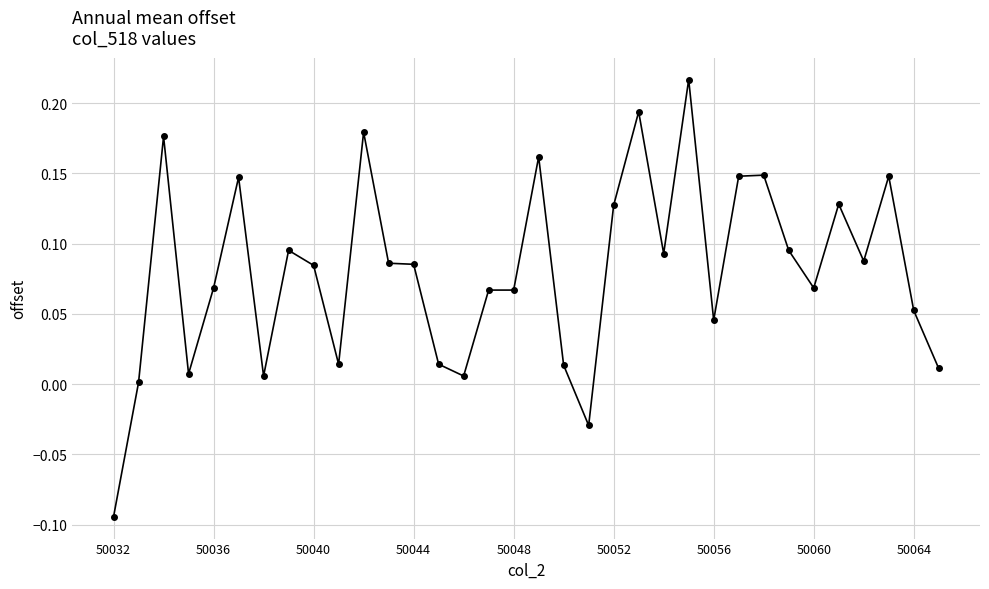

How many lines are shown in the chart?

1